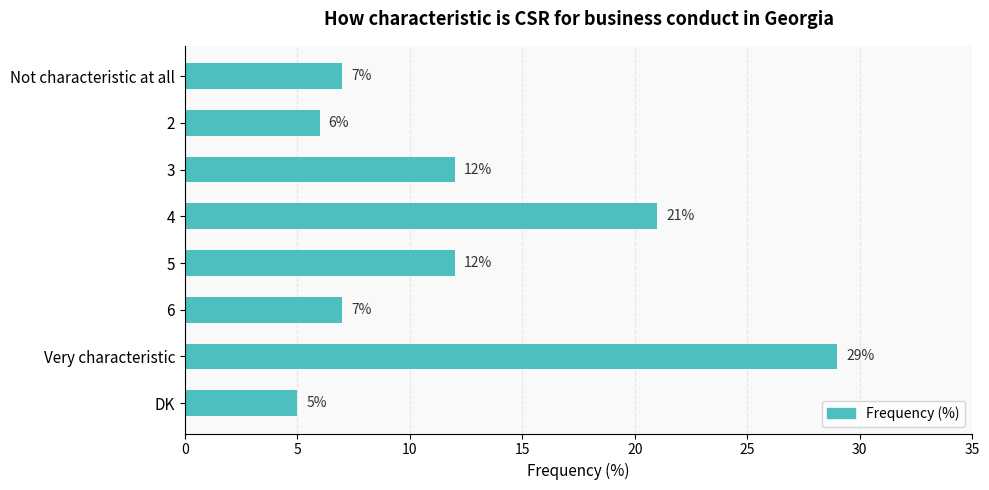

What value does the data have at Not characteristic at all, to the nearest 5?

5